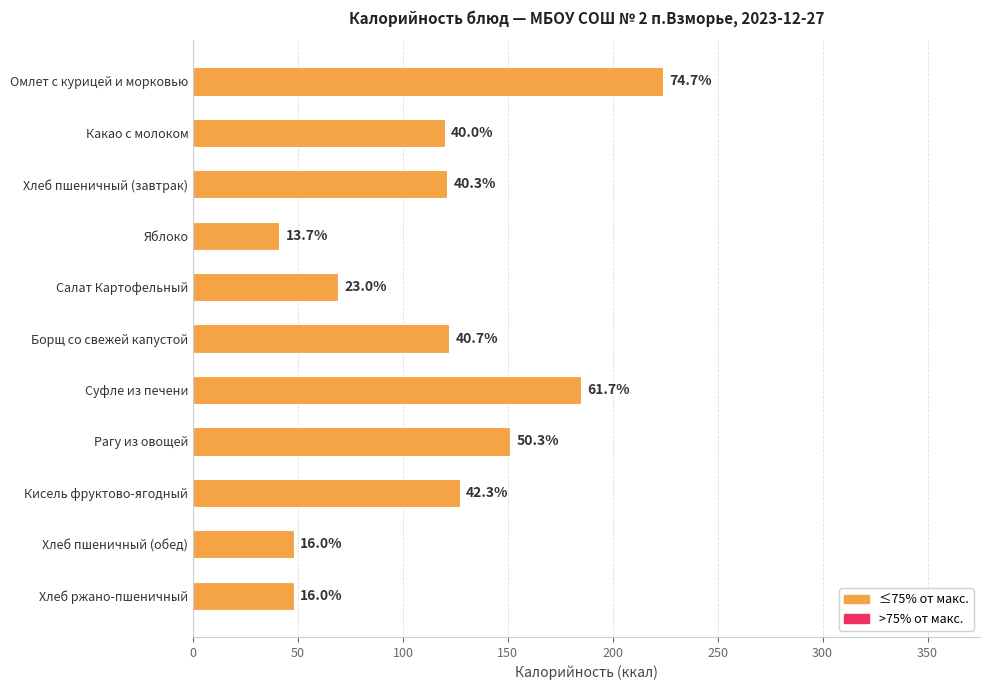

What is the smallest value displayed?

41